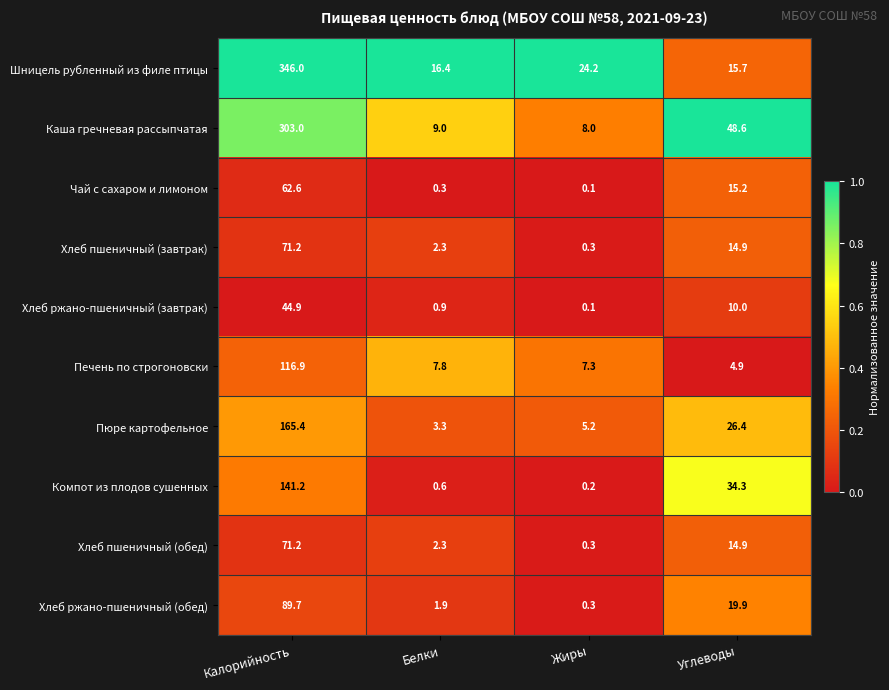

Which series has the largest total across all categories?

Шницель рубленный из филе птицы